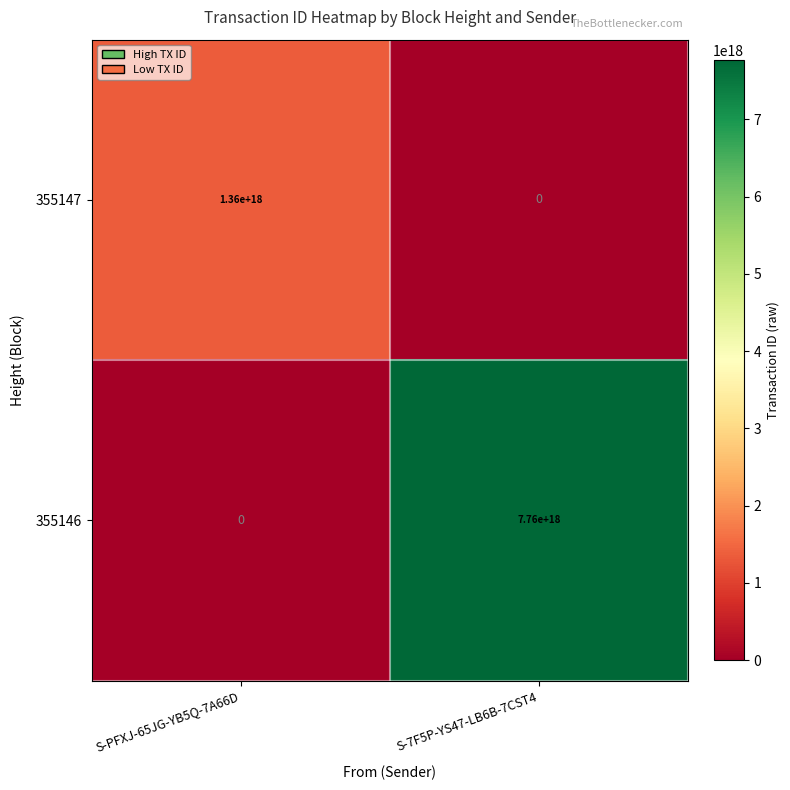

At S-PFXJ-65JG-YB5Q-7A66D, list the series in order from largest to smallest.

355147, 355146